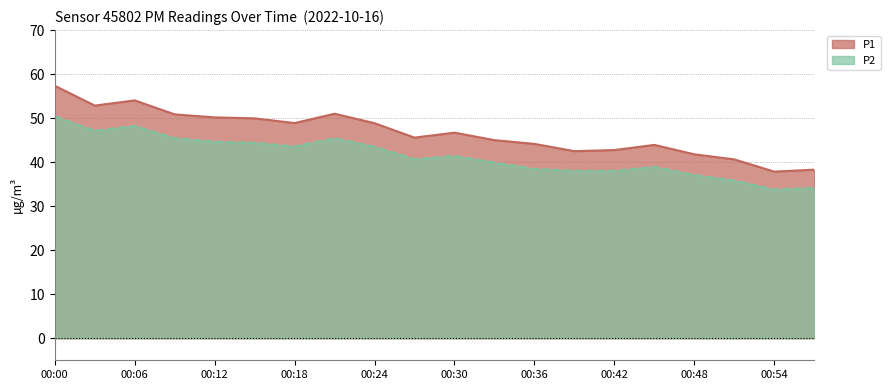

Which series has the largest range (max minus min)?

P1